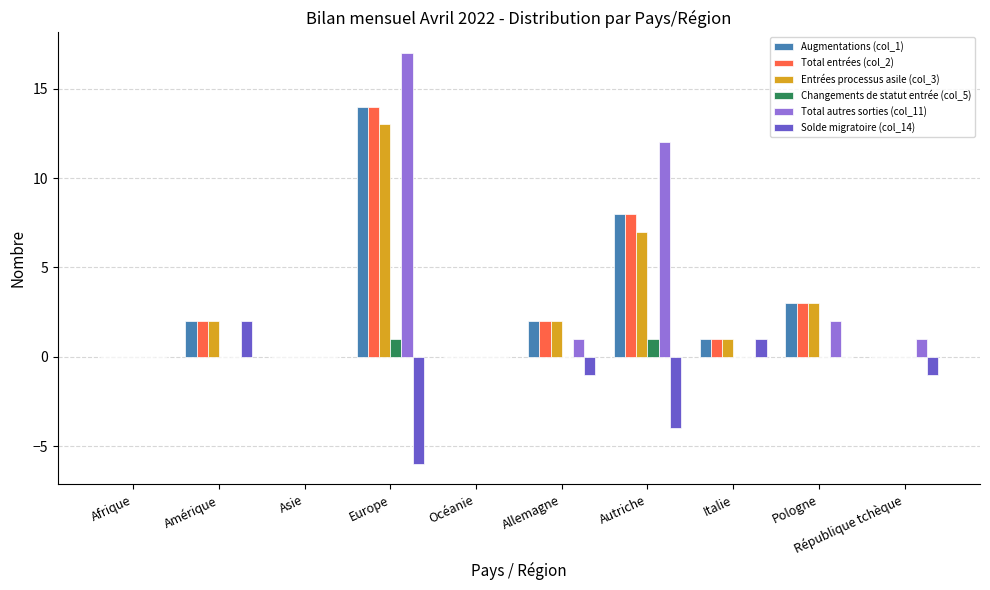

What are all the series names shown in the legend?

Augmentations (col_1), Total entrées (col_2), Entrées processus asile (col_3), Changements de statut entrée (col_5), Total autres sorties (col_11), Solde migratoire (col_14)